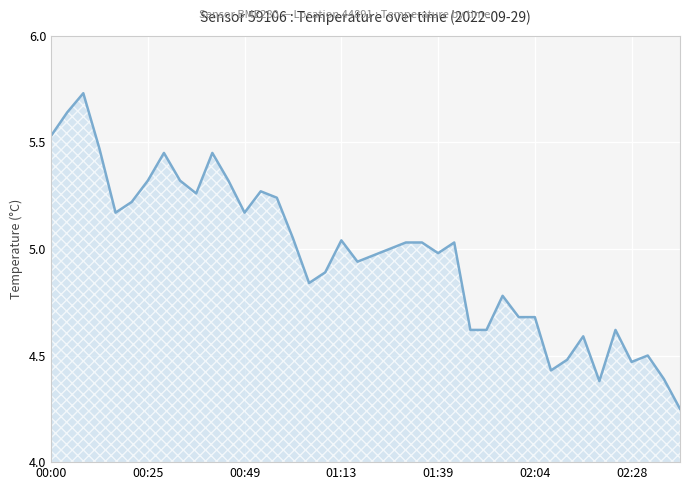

How many lines are shown in the chart?

1